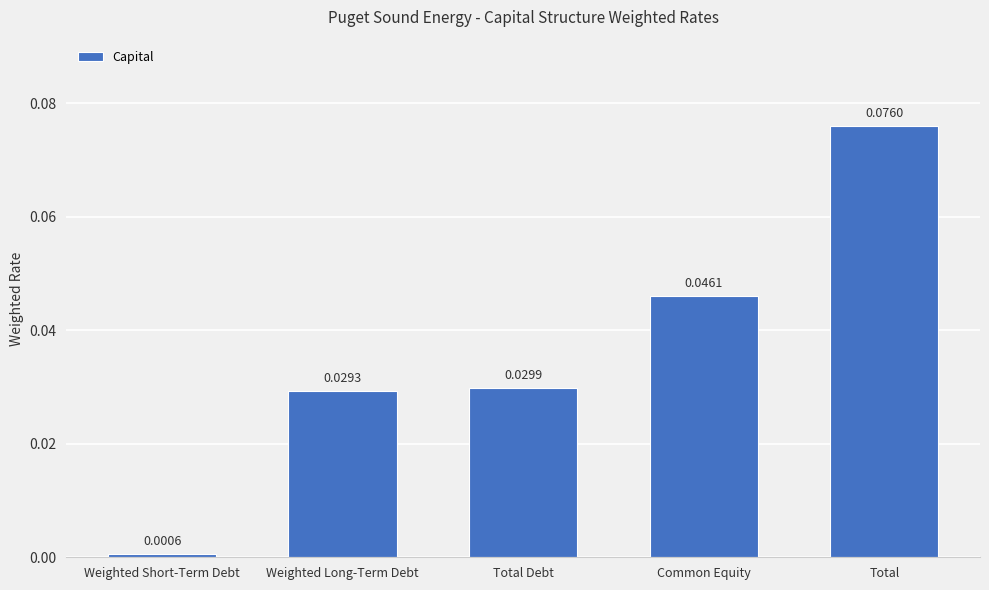

What is the label of the 5th bar from the right?

Weighted Short-Term Debt